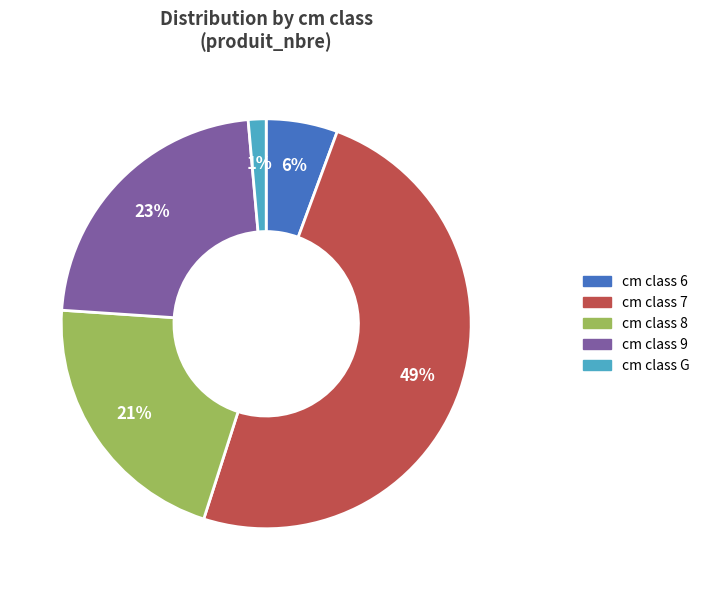

Between cm class 7 and cm class 6, which is larger?

cm class 7